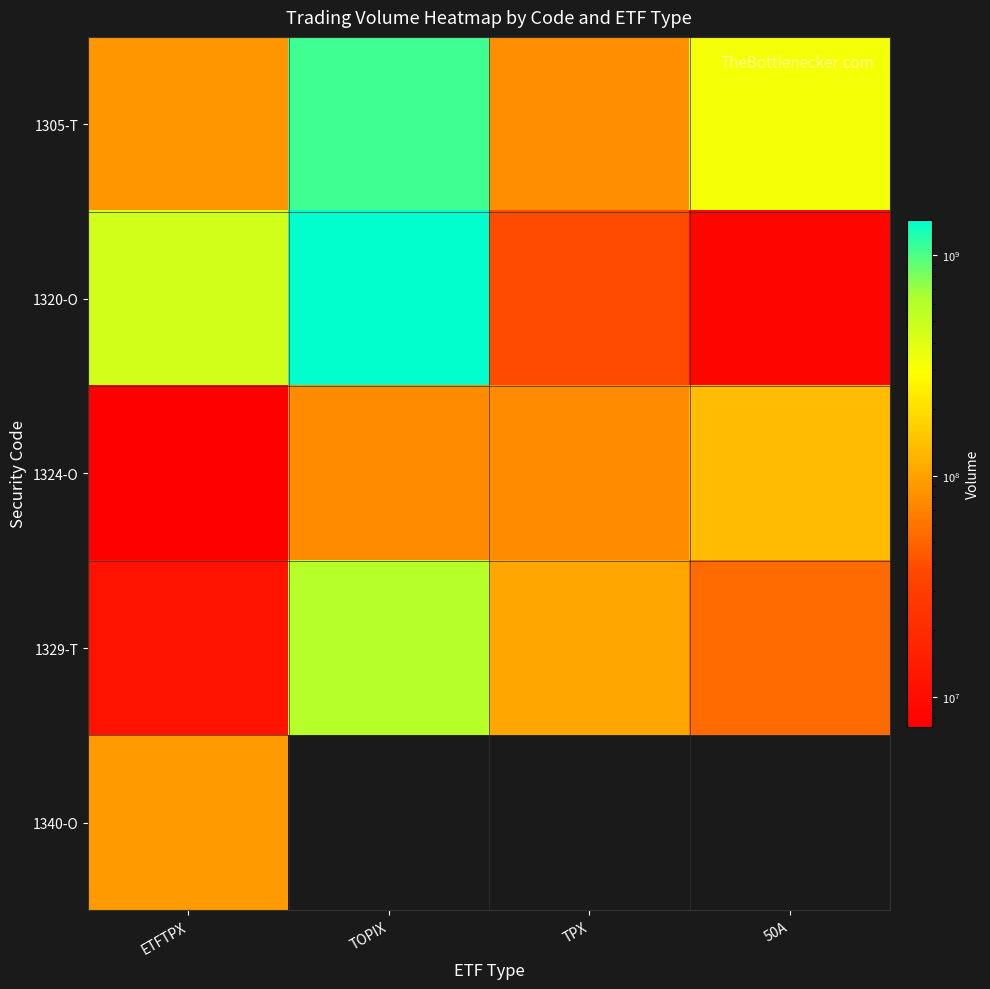

At how many categories does at least one series exceed 144183663?

3